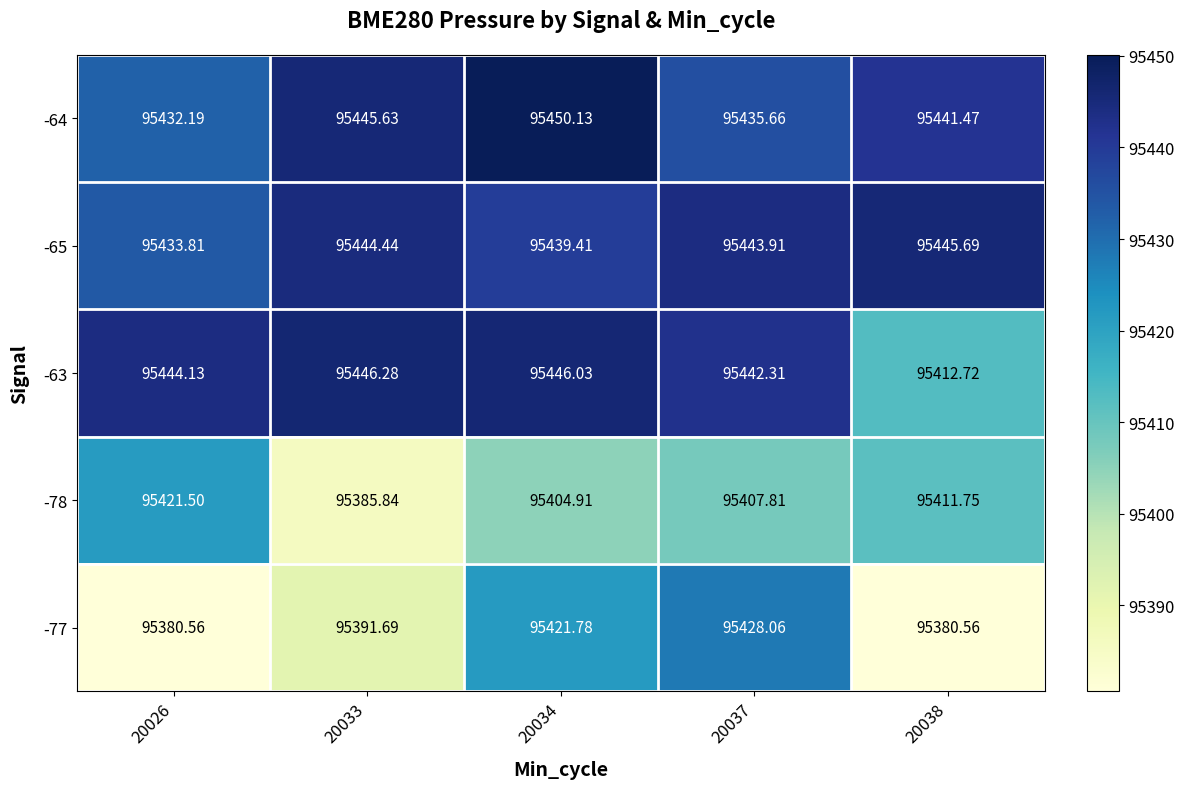

Is the value of -65 at 20033 greater than the value of -78 at 20038?

Yes